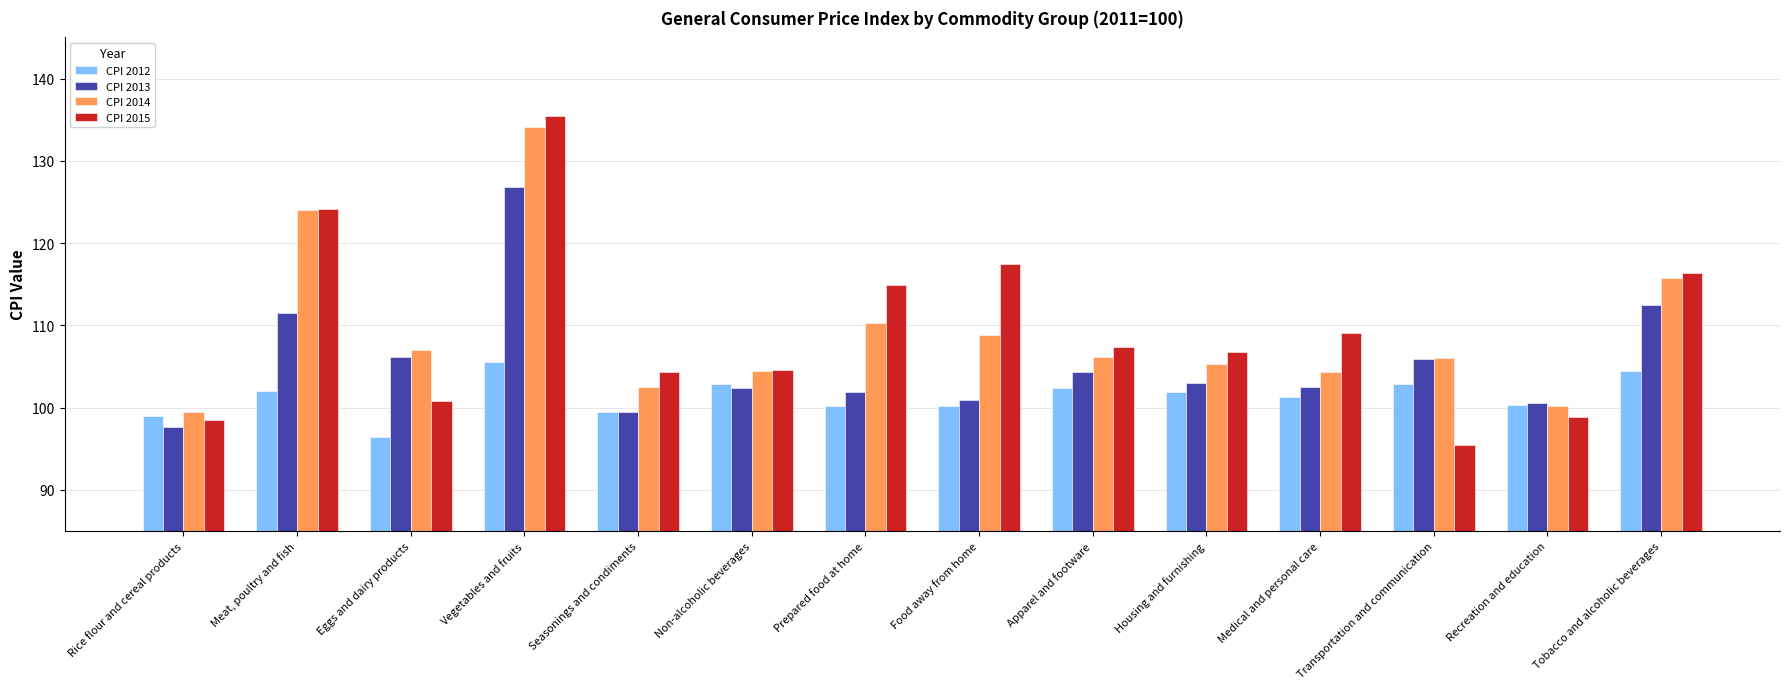

What is the value of the CPI 2012 bar at the 7th from the left?

100.2